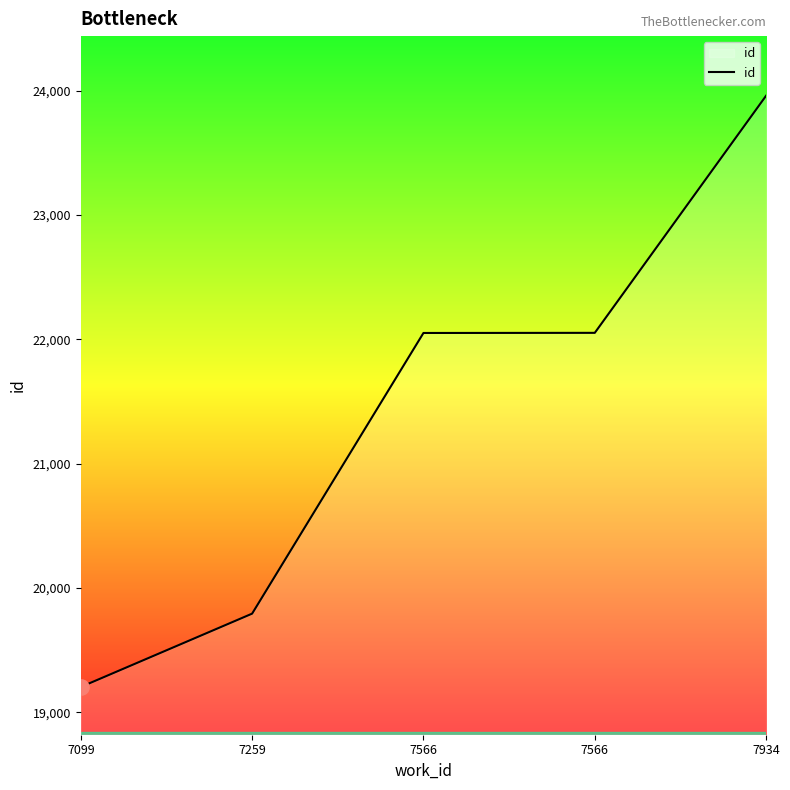

Between 7566 and 7099, which is larger?

7566